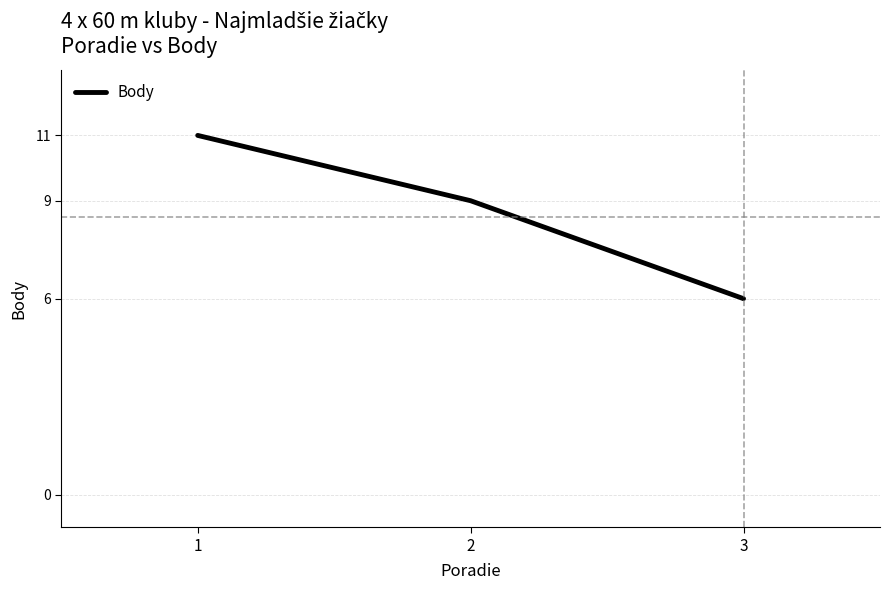

How many values are between 6 and 11?

3